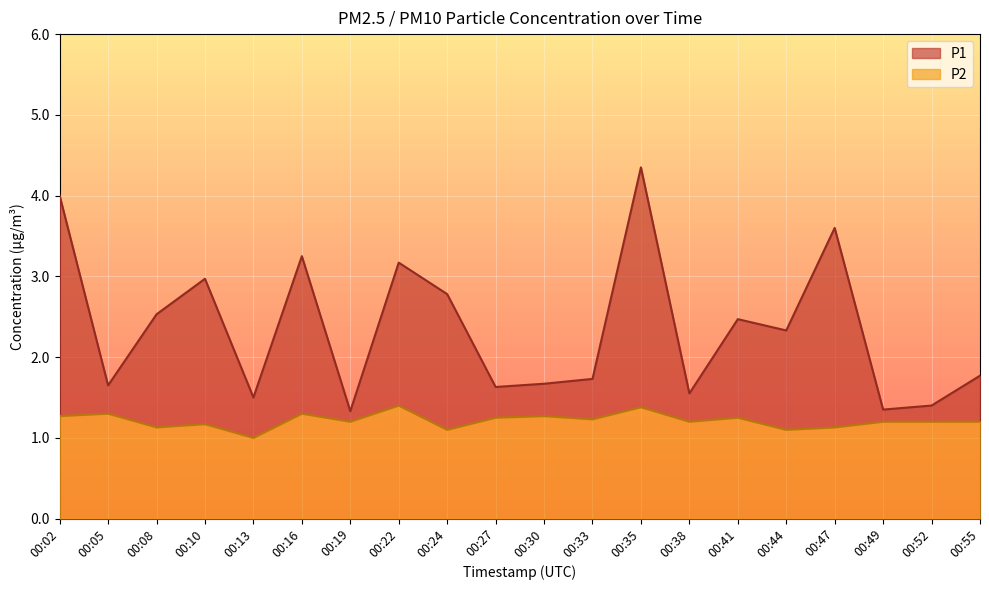

Is it true that P1 equals 0.5 at 00:05?

False